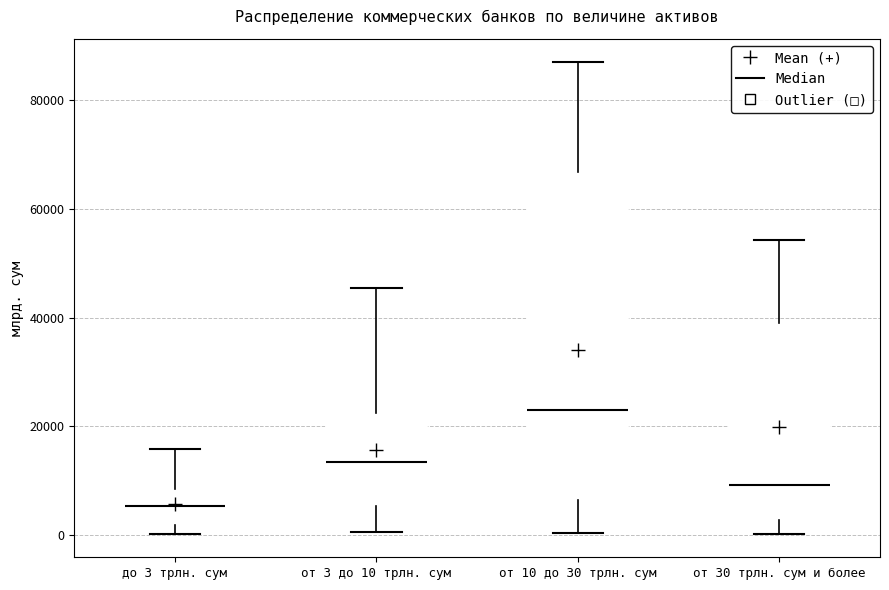

Comparing the boxes themselves (not the whiskers), which one is the tallest?

от 10 до 30 трлн. сум